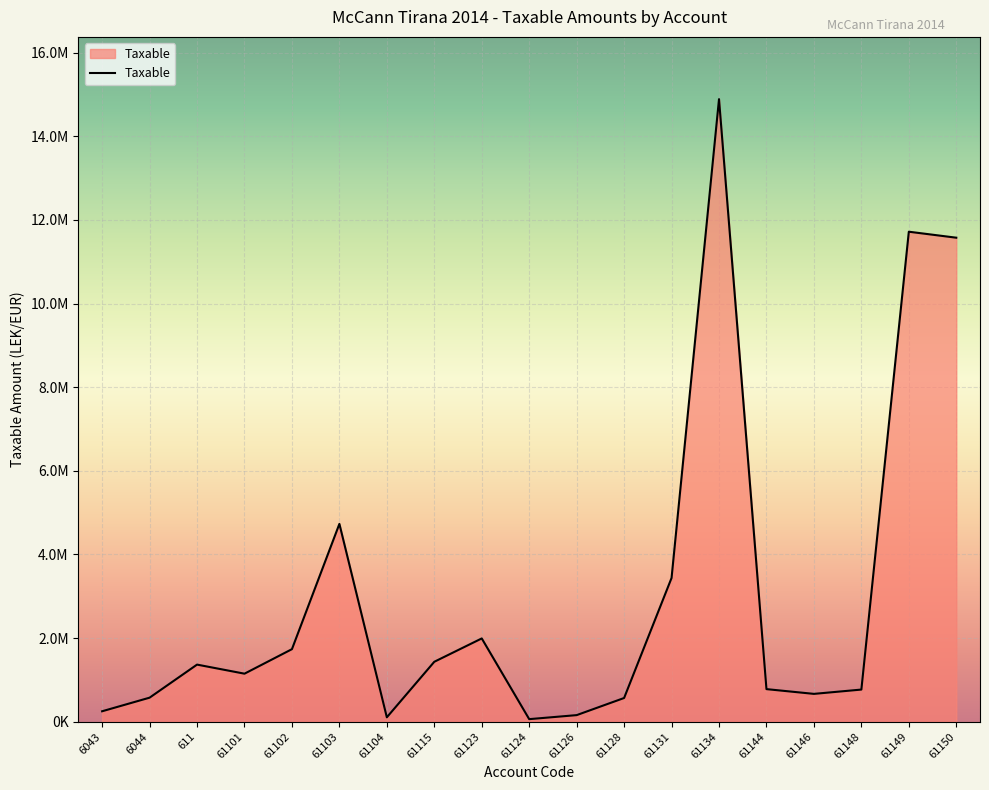

How many interior local peaks (higher than both neighbors) does the data have?

5